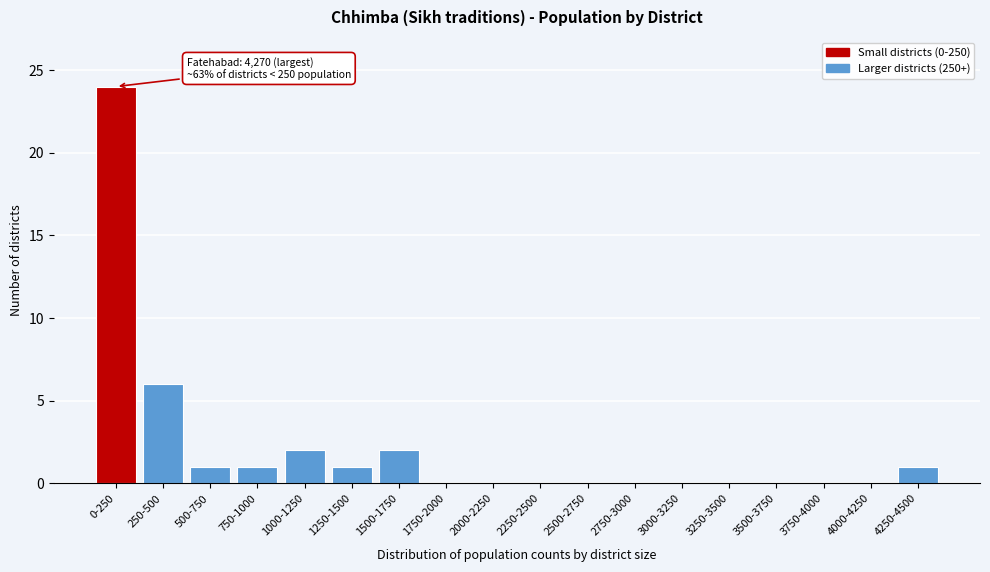

Reading right to left, what are all the values shown in this chart?

4250-4500=1	4000-4250=0	3750-4000=0	3500-3750=0	3250-3500=0	3000-3250=0	2750-3000=0	2500-2750=0	2250-2500=0	2000-2250=0	1750-2000=0	1500-1750=2	1250-1500=1	1000-1250=2	750-1000=1	500-750=1	250-500=6	0-250=24